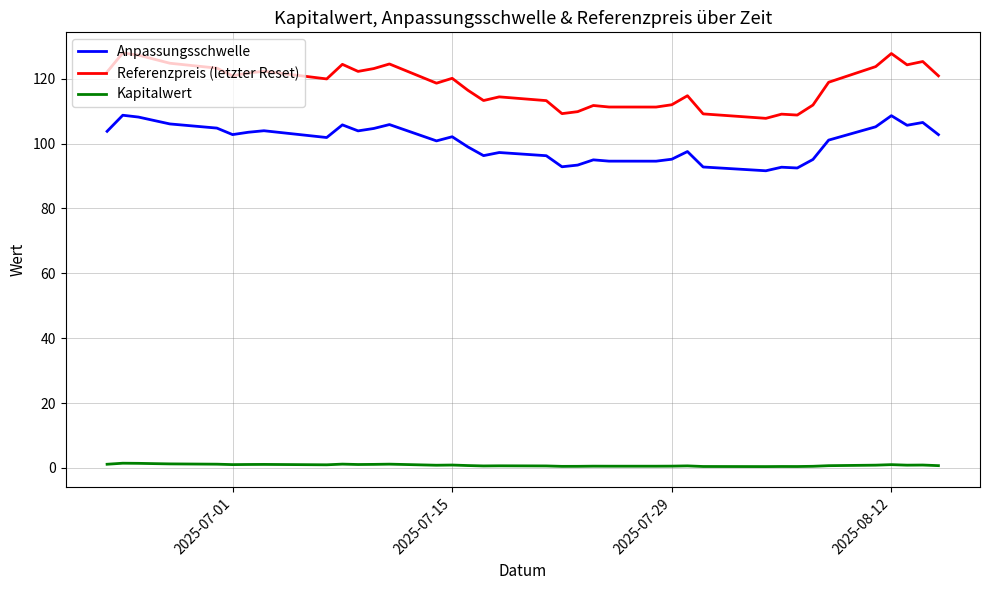

List the series in order of their overall mean, highest first.

Referenzpreis (letzter Reset), Anpassungsschwelle, Kapitalwert